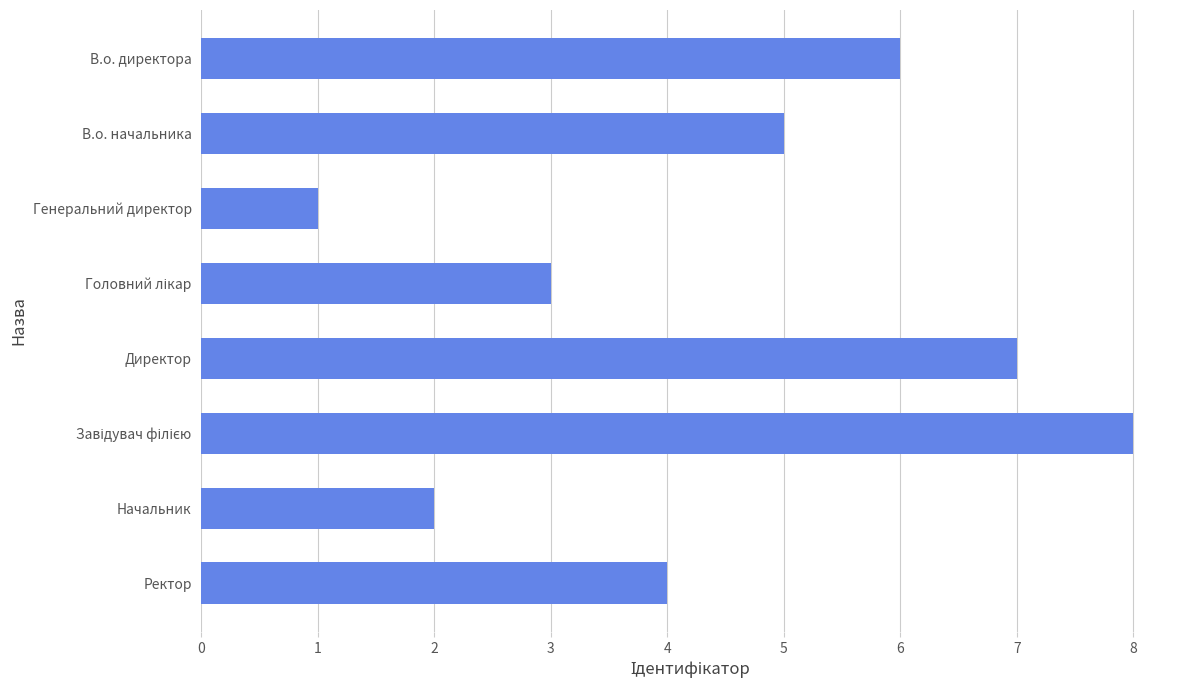

What is the maximum value shown in the chart?

8